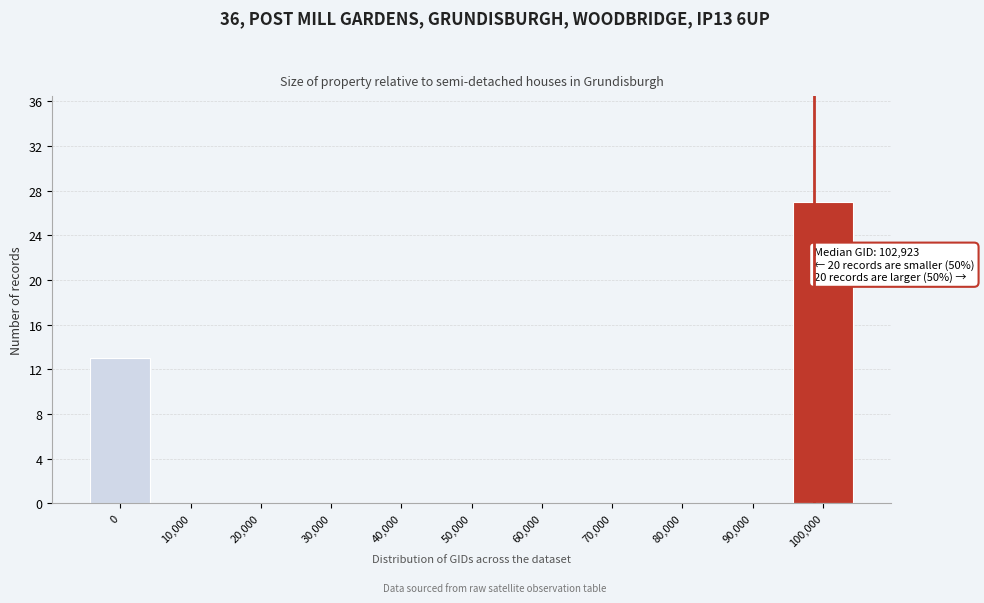

Reading left to right, transcribe all the data shown in this chart.

0=13	10,000=0	20,000=0	30,000=0	40,000=0	50,000=0	60,000=0	70,000=0	80,000=0	90,000=0	100,000=27